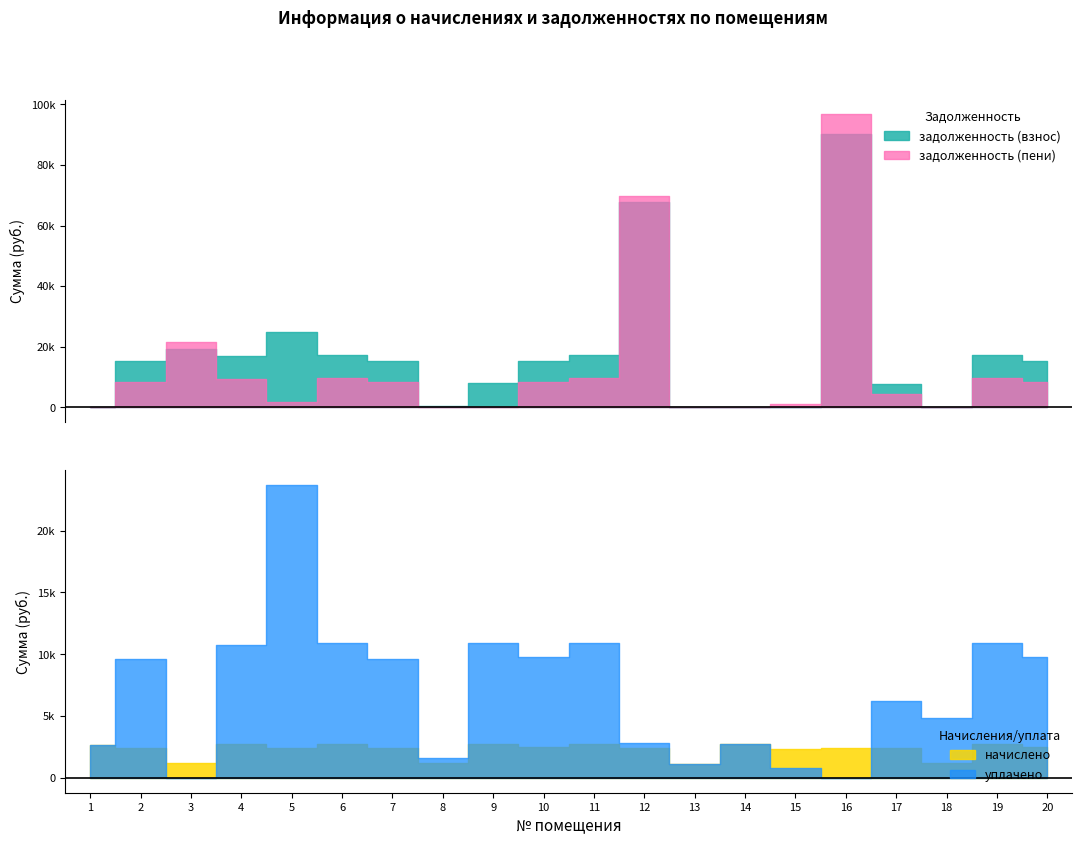

True or false: задолженность (взнос) and задолженность (пени) cross at least once.

True